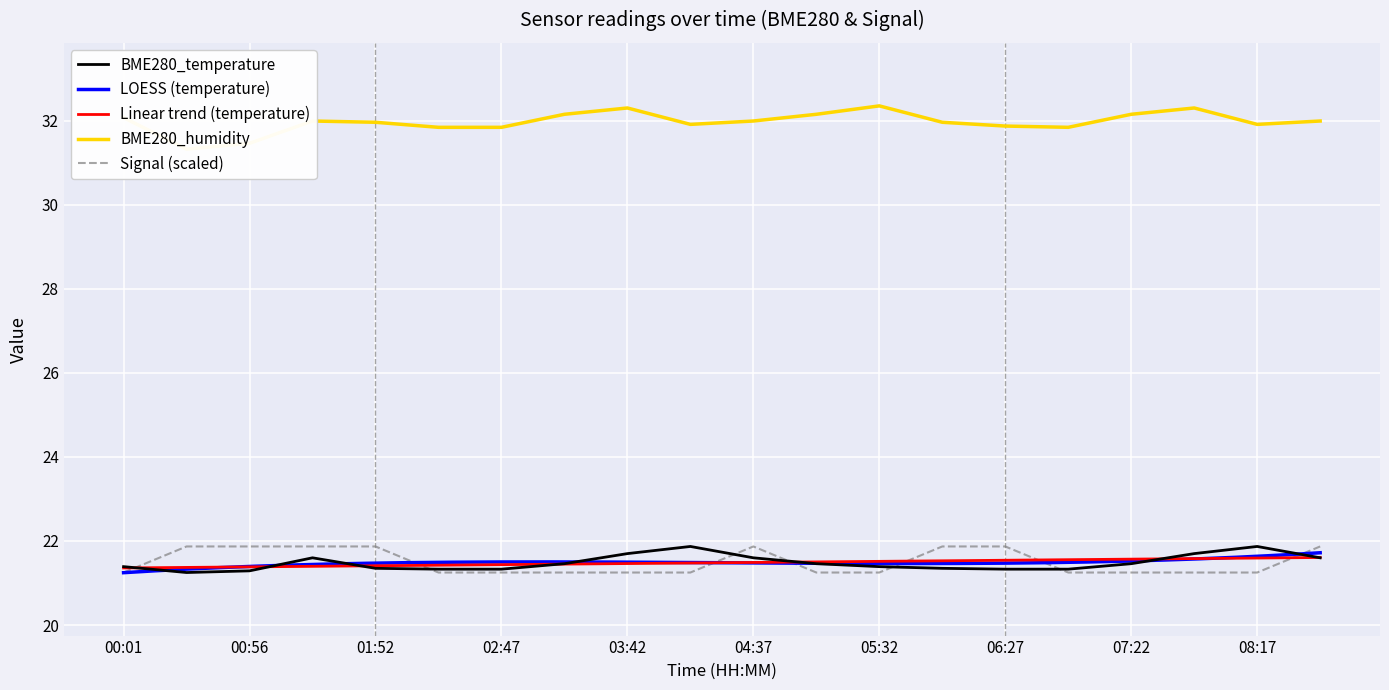

What is the highest value of the Signal series?

21.9